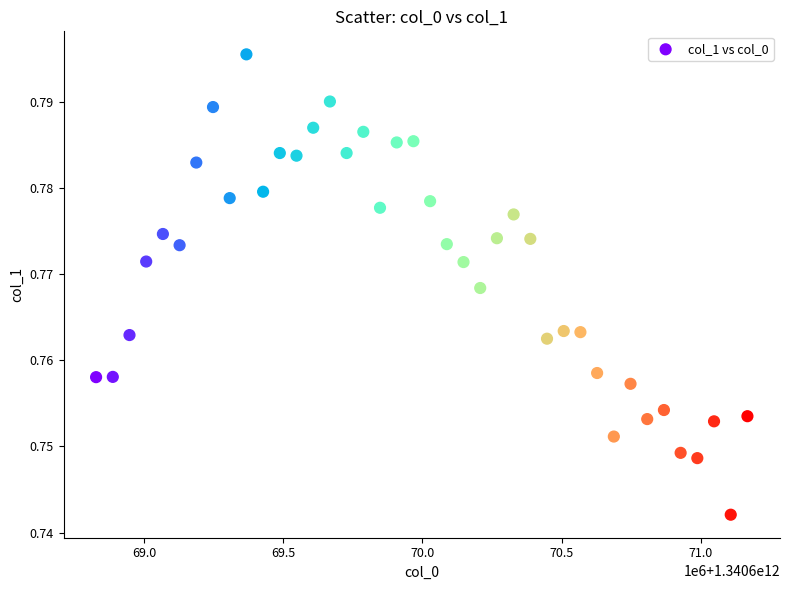

What is the range of X values (max minus min)?

2340000.0